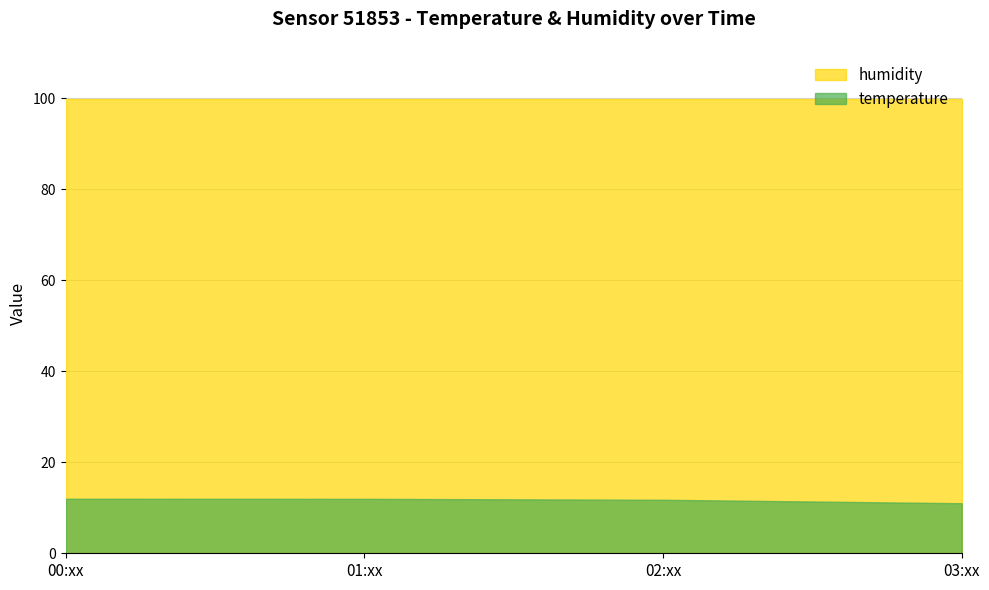

True or false: temperature and humidity intersect in this chart.

False